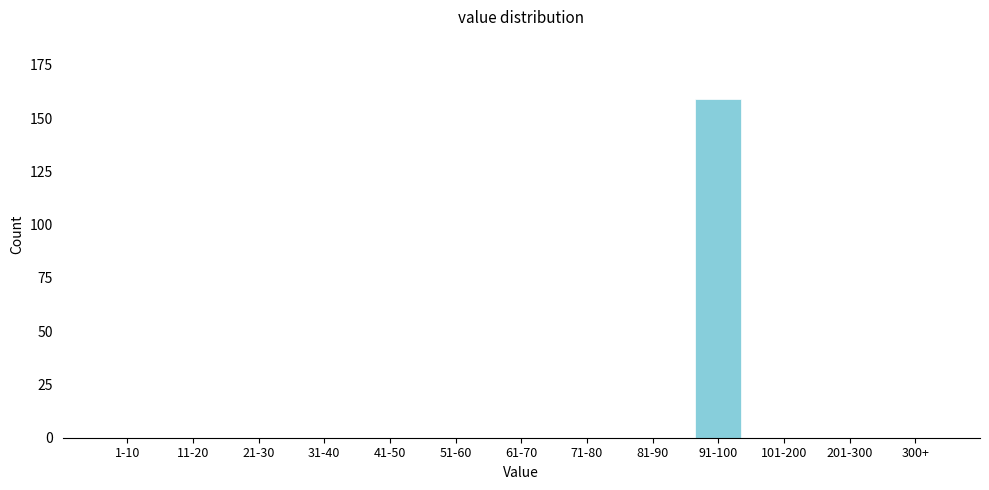

Reading left to right, what are all the values shown in this chart?

1-10=0	11-20=0	21-30=0	31-40=0	41-50=0	51-60=0	61-70=0	71-80=0	81-90=0	91-100=159	101-200=0	201-300=0	300+=0